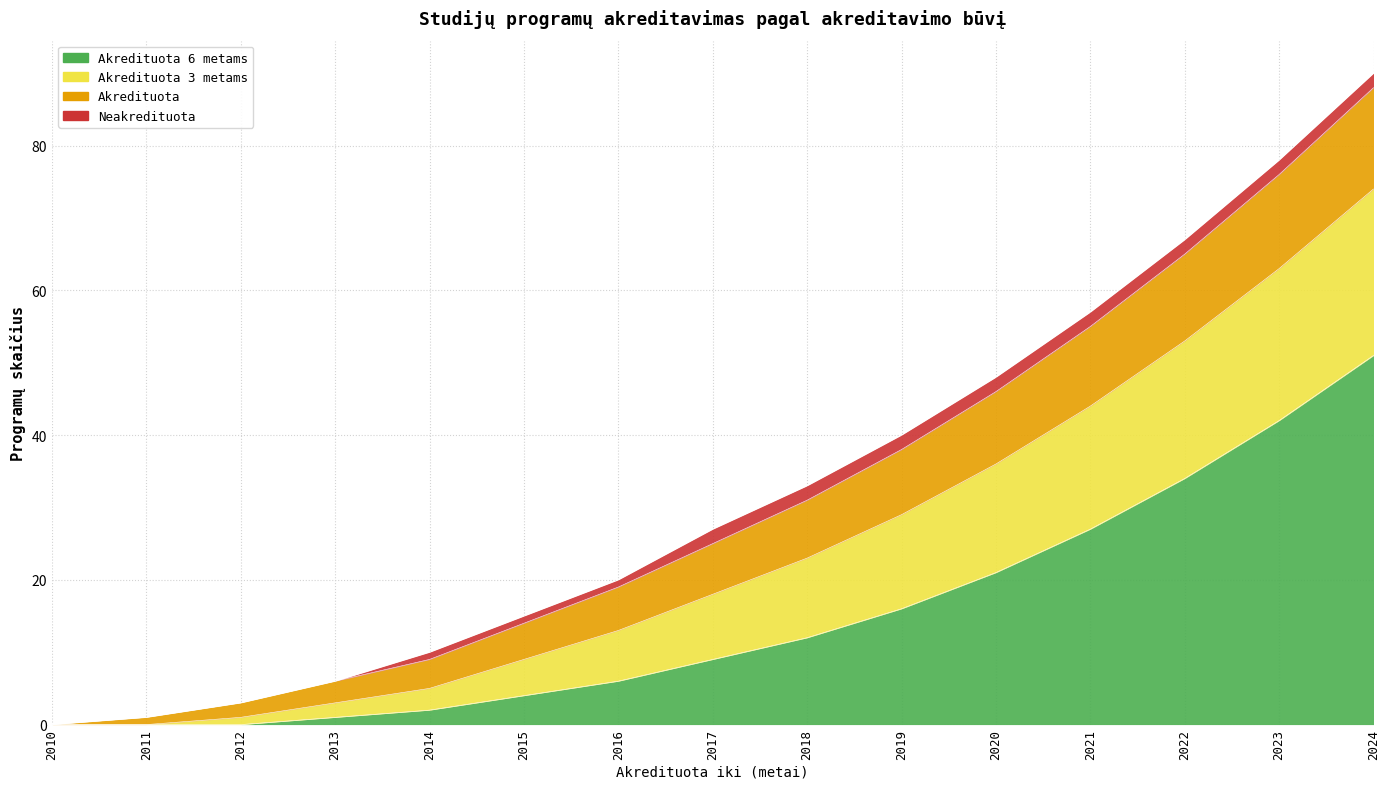

True or false: Akredituota 6 metams and Akredituota 3 metams intersect in this chart.

False